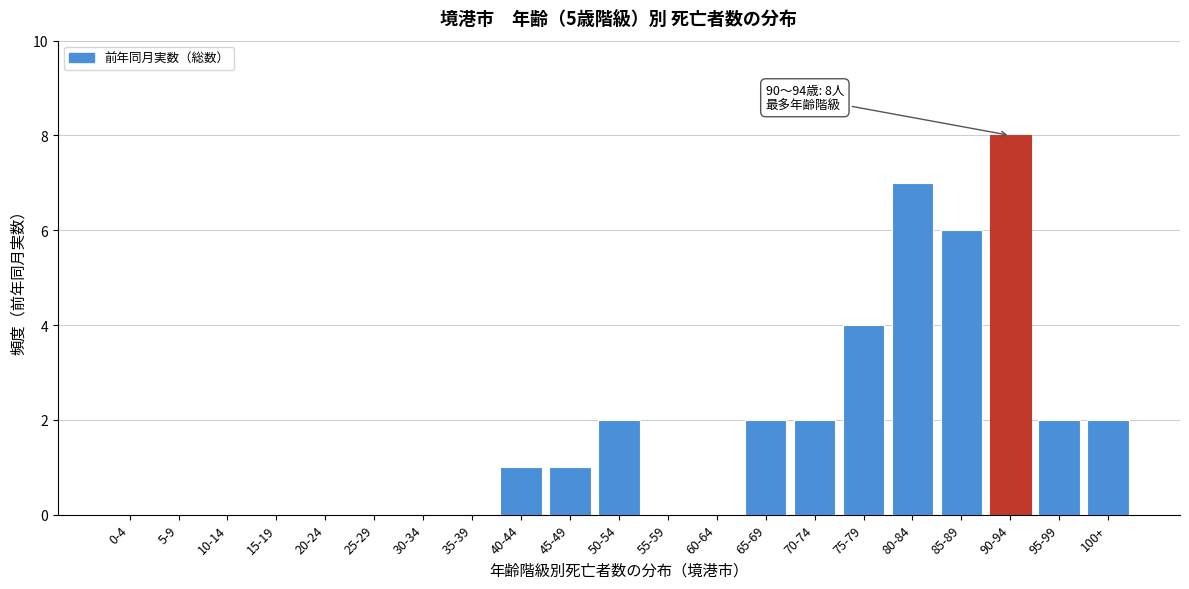

Reading left to right, what are all the values shown in this chart?

0-4=0	5-9=0	10-14=0	15-19=0	20-24=0	25-29=0	30-34=0	35-39=0	40-44=1	45-49=1	50-54=2	55-59=0	60-64=0	65-69=2	70-74=2	75-79=4	80-84=7	85-89=6	90-94=8	95-99=2	100+=2